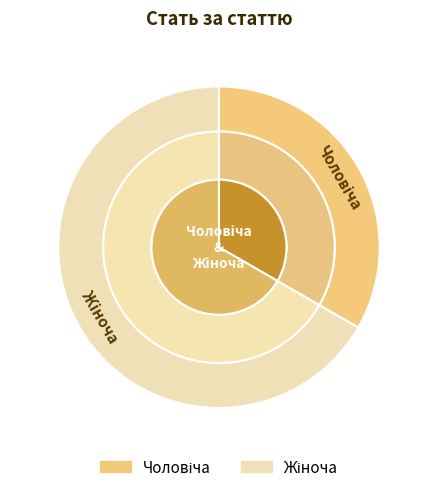

How many segments does this pie chart have?

2